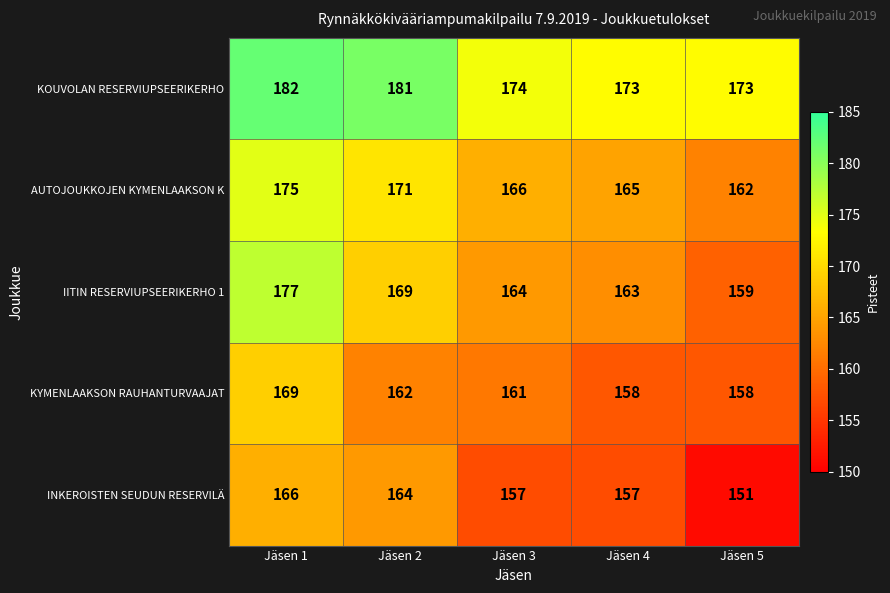

What is the spread (max minus min) of values at Jäsen 2?

19